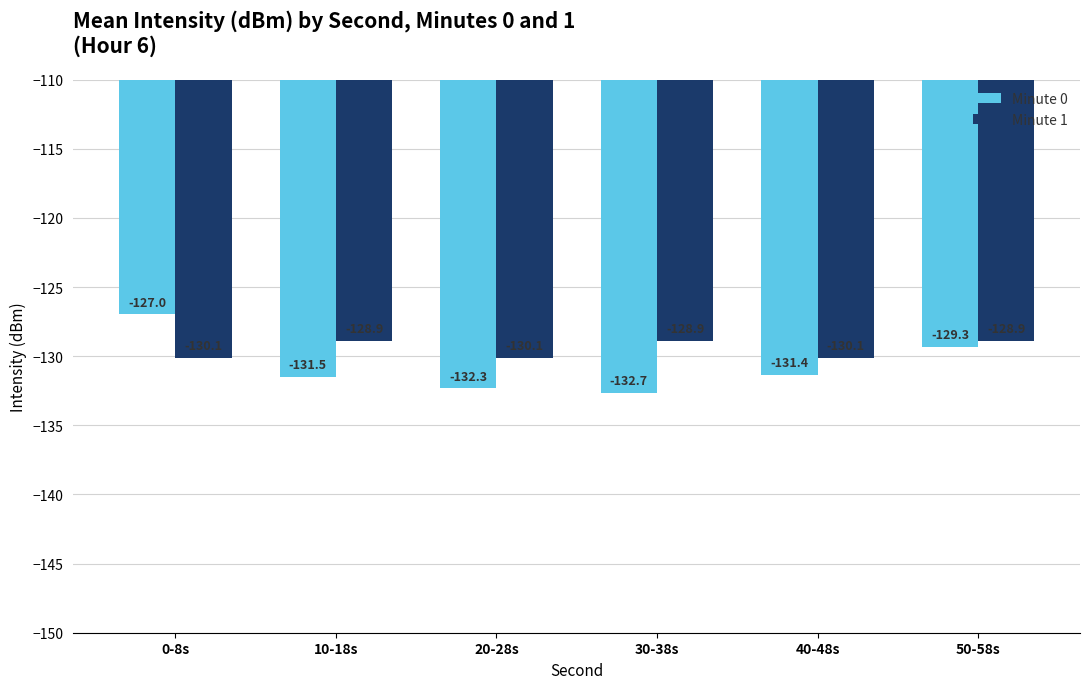

Is the value of Minute 0 at 30-38s greater than the value of Minute 1 at 40-48s?

No